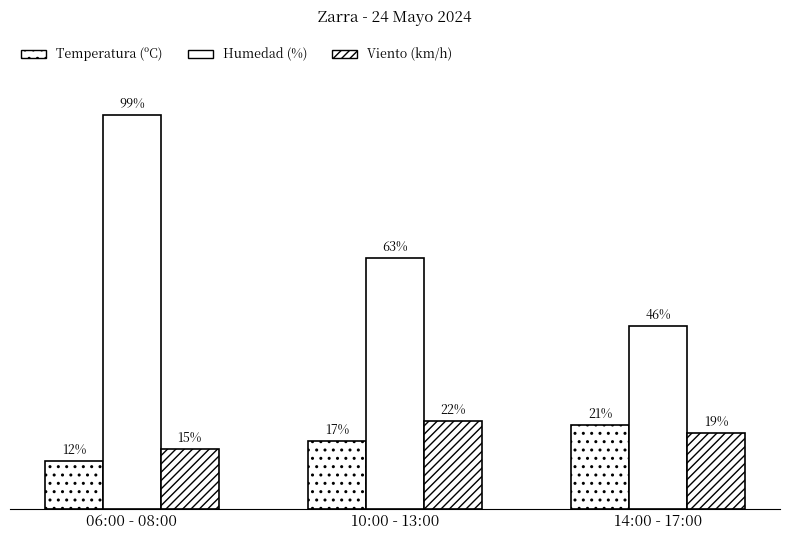

Are the bars horizontal?

No